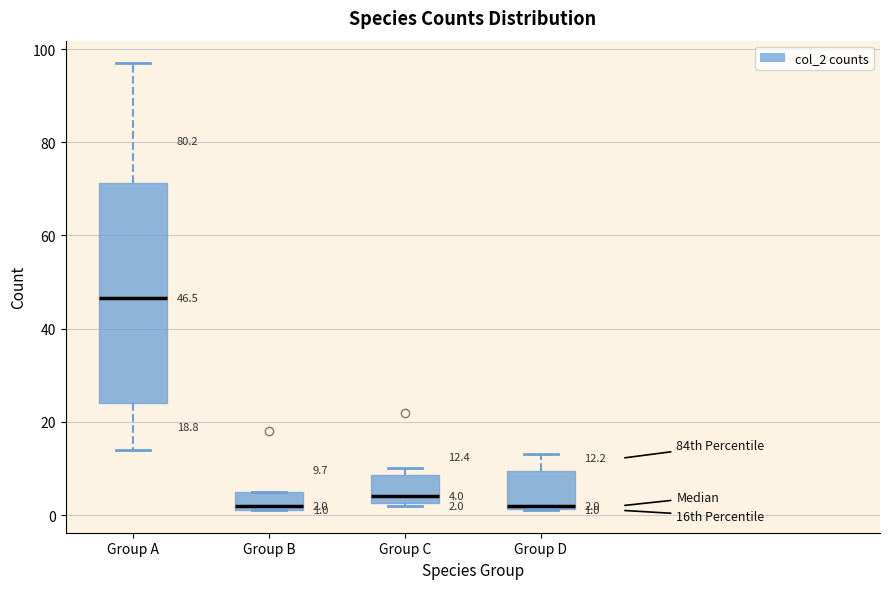

Comparing the boxes themselves (not the whiskers), which one is the tallest?

Group A